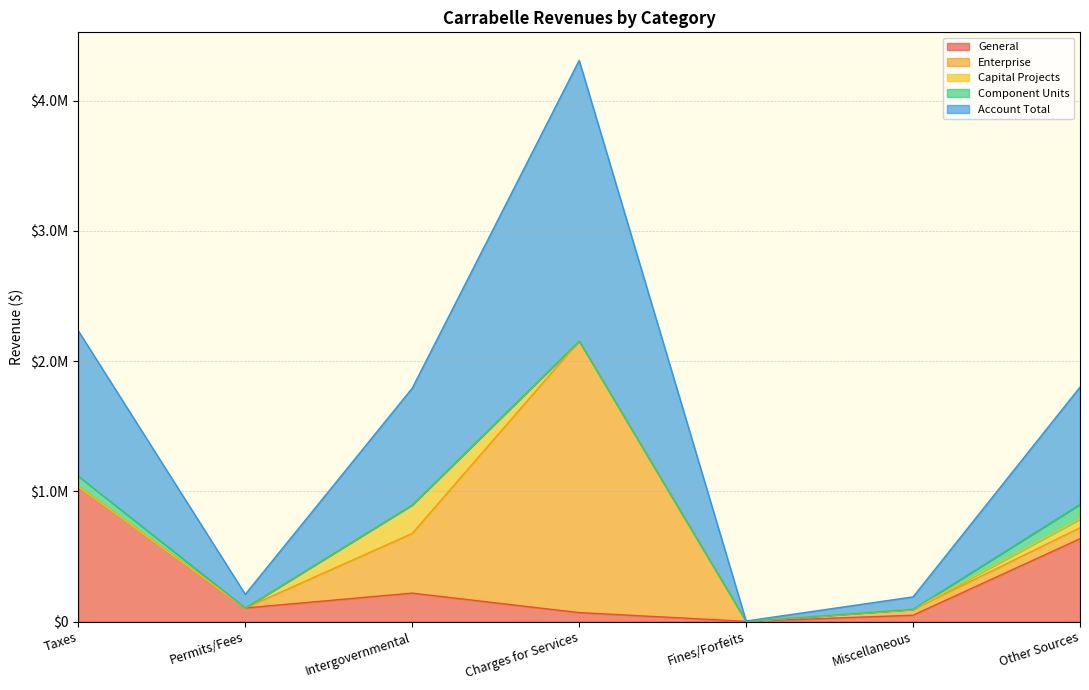

What are all the series names shown in the legend?

General, Enterprise, Capital Projects, Component Units, Account Total